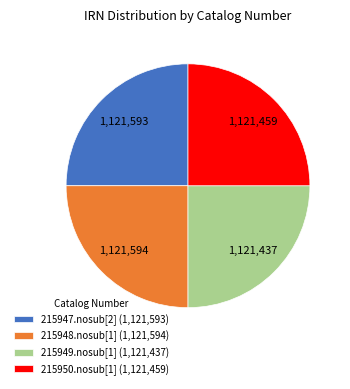

Does 215949.nosub[1] (1,121,437) represent more than half of the total?

No